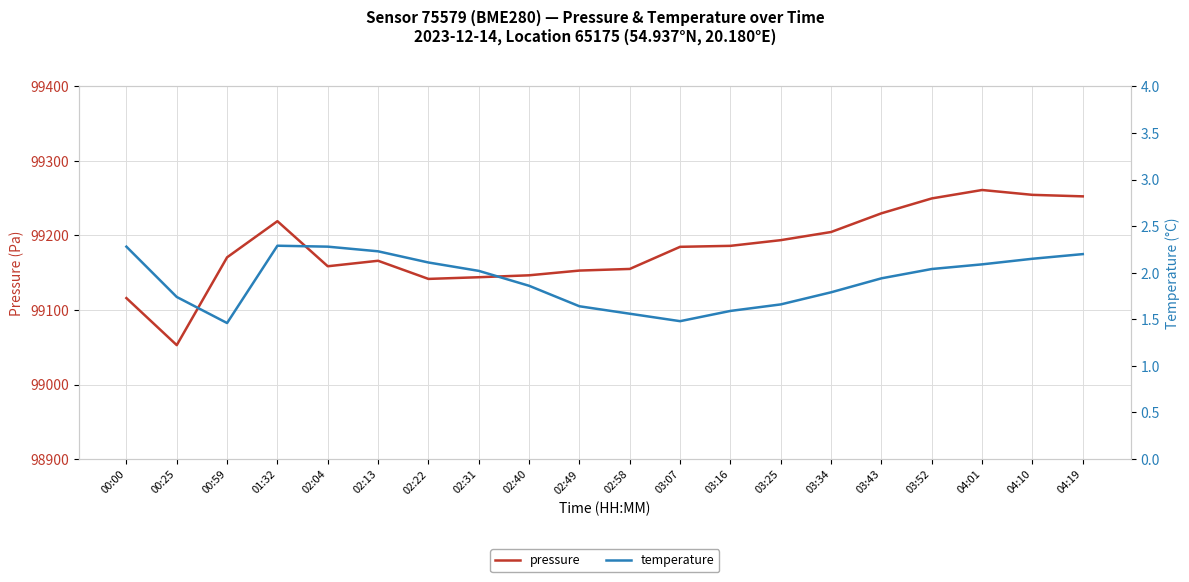

True or false: temperature and pressure cross at least once.

False